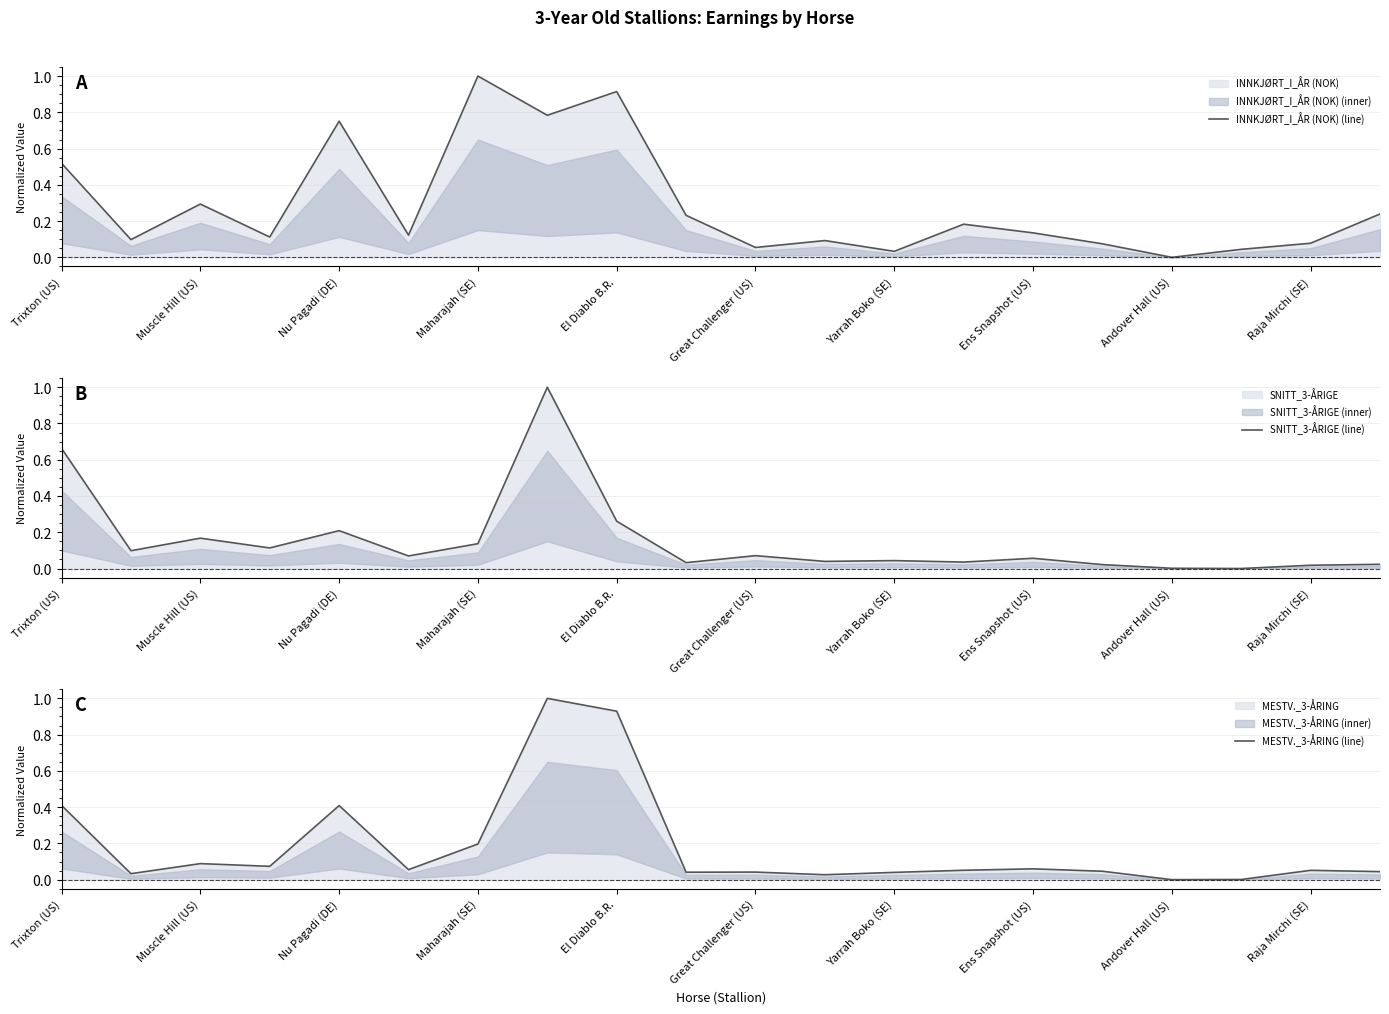

Does the chart display data point markers on the line(s)?

No